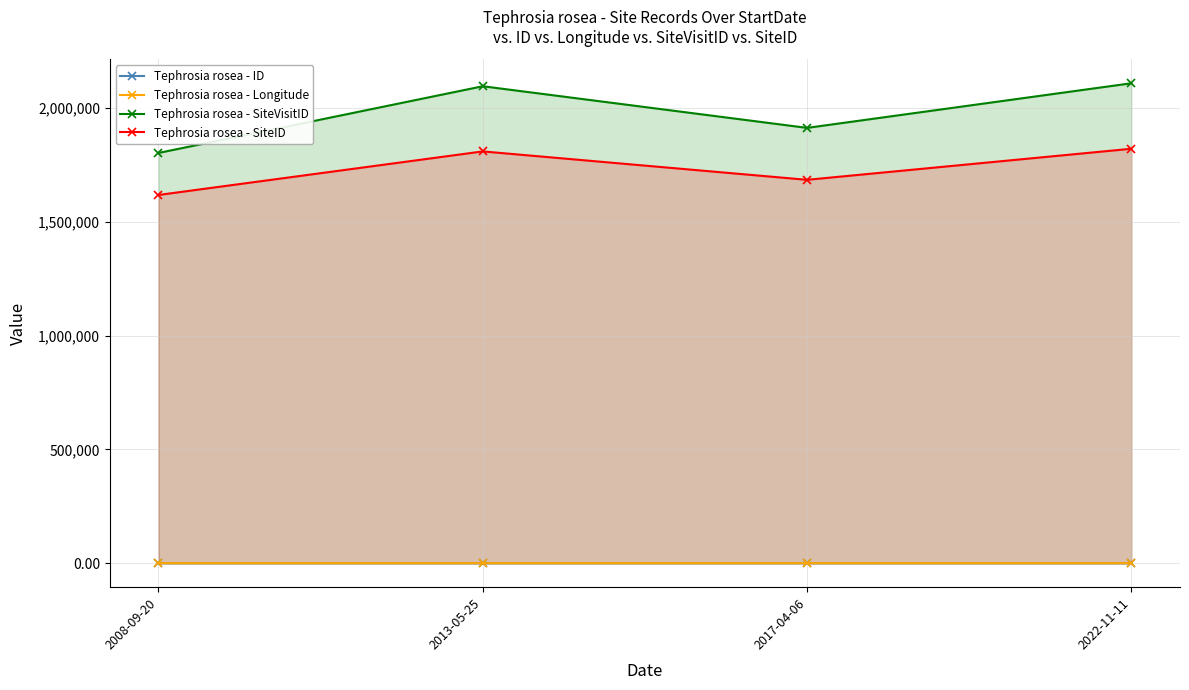

Does the chart display data point markers on the line(s)?

Yes